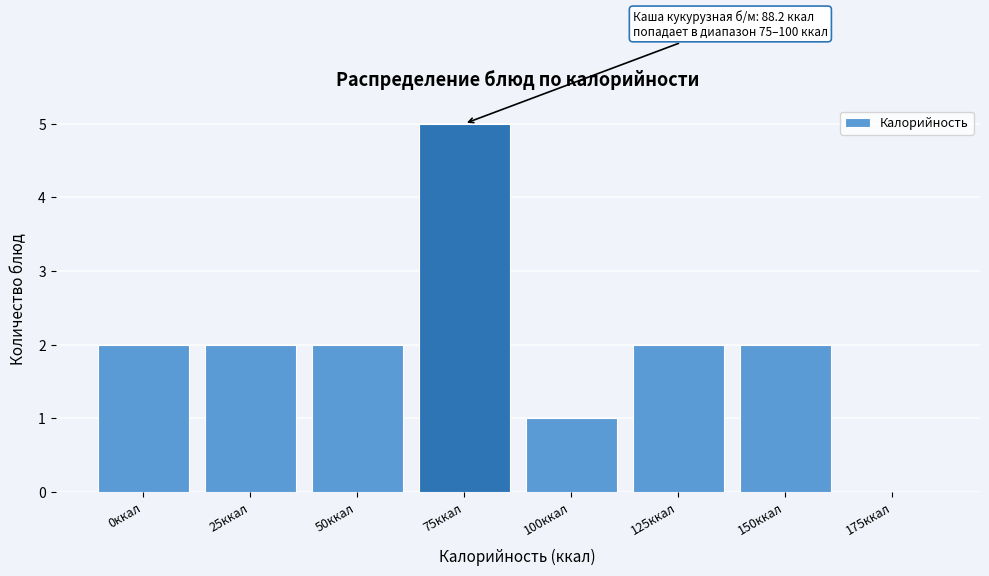

Reading left to right, list all the values displayed in this chart.

0ккал=2	25ккал=2	50ккал=2	75ккал=5	100ккал=1	125ккал=2	150ккал=2	175ккал=0